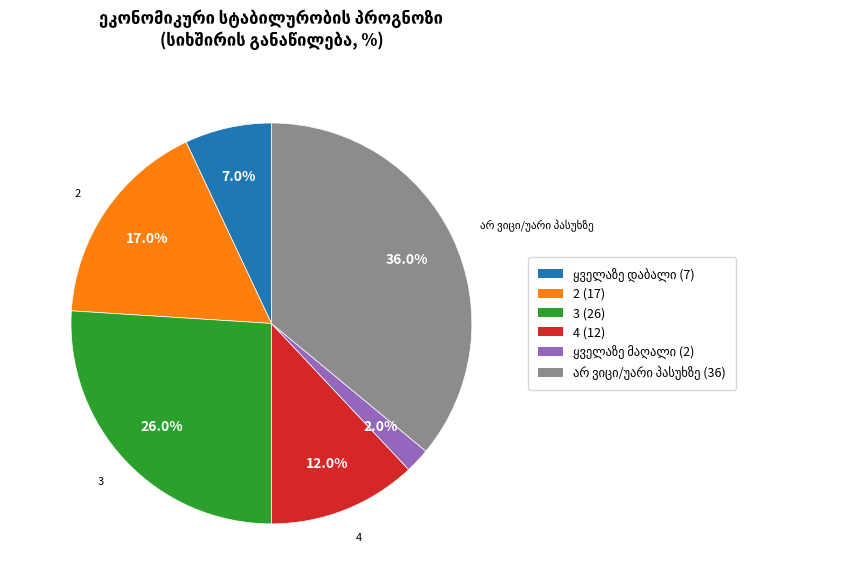

The 4 slice represents 26% of the pie. True or false?

False